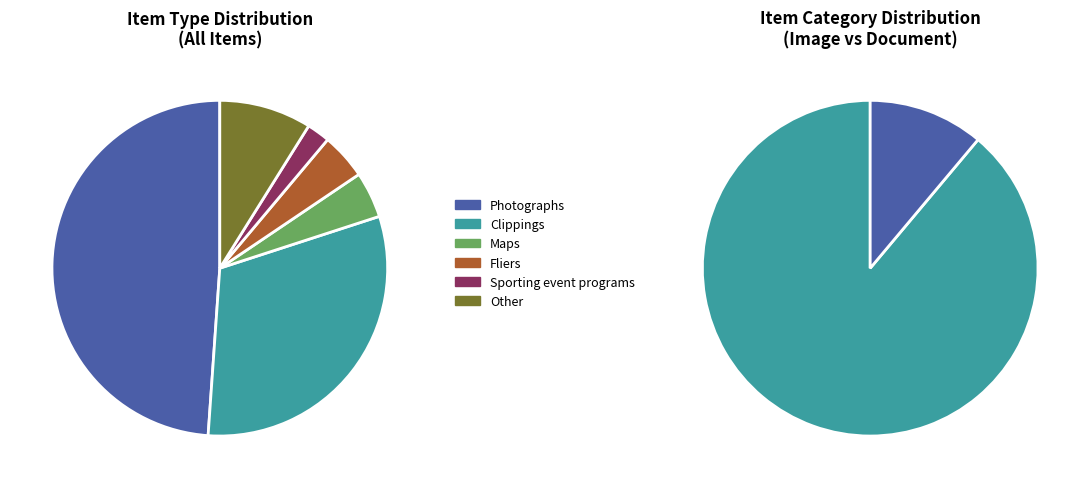

Between Sporting event programs and Fliers, which is larger?

Fliers